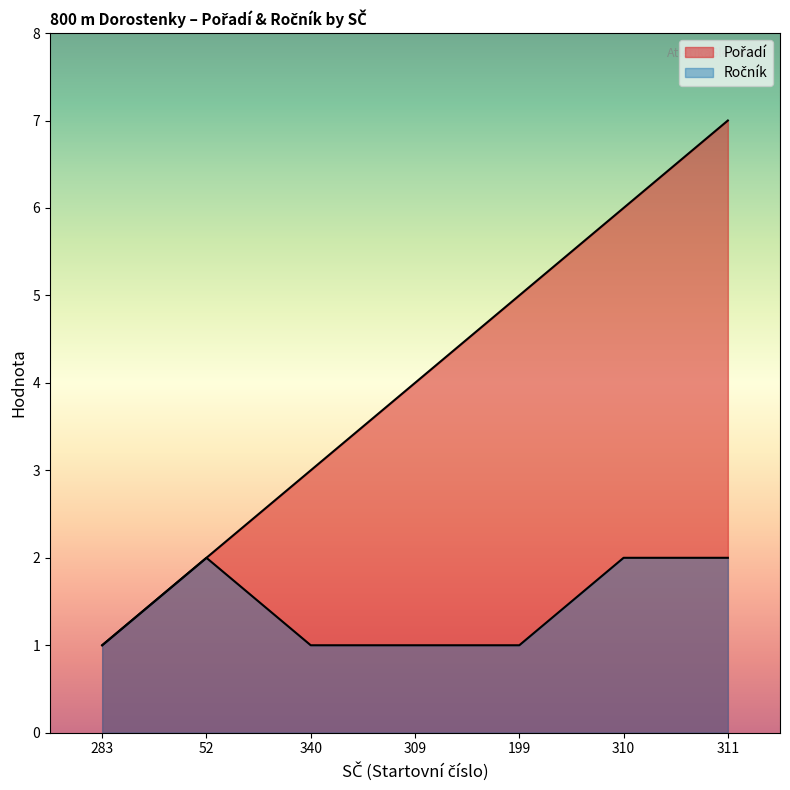

True or false: Ročník and Pořadí intersect in this chart.

False